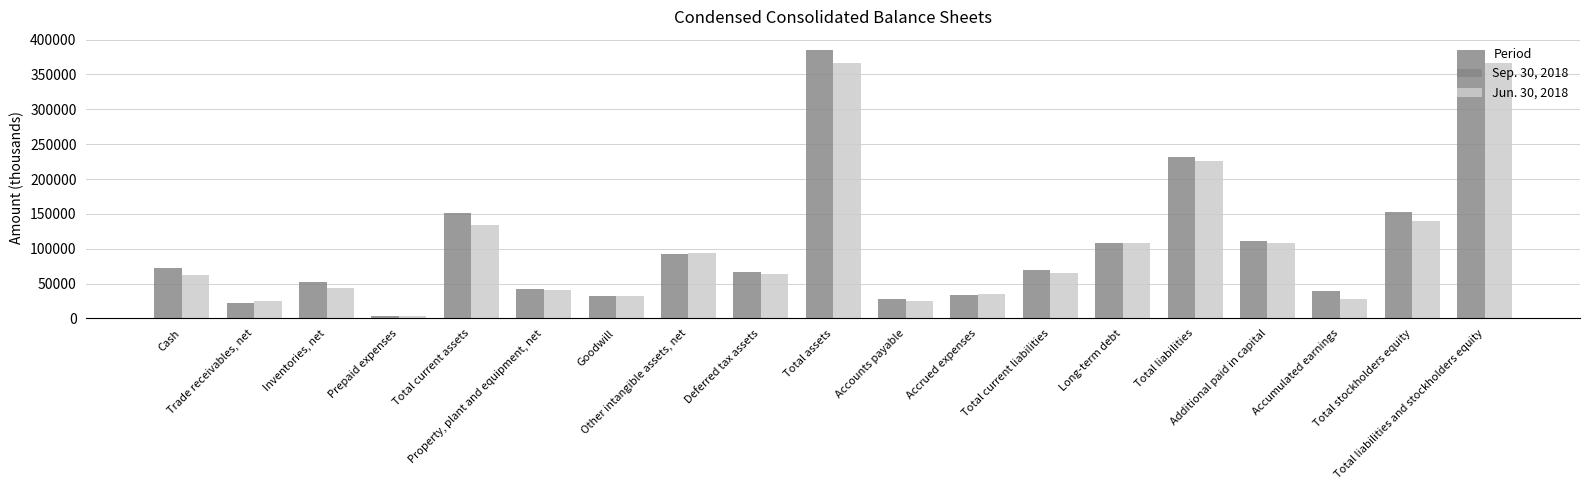

At Cash, list the series in order from largest to smallest.

Sep. 30, 2018, Jun. 30, 2018